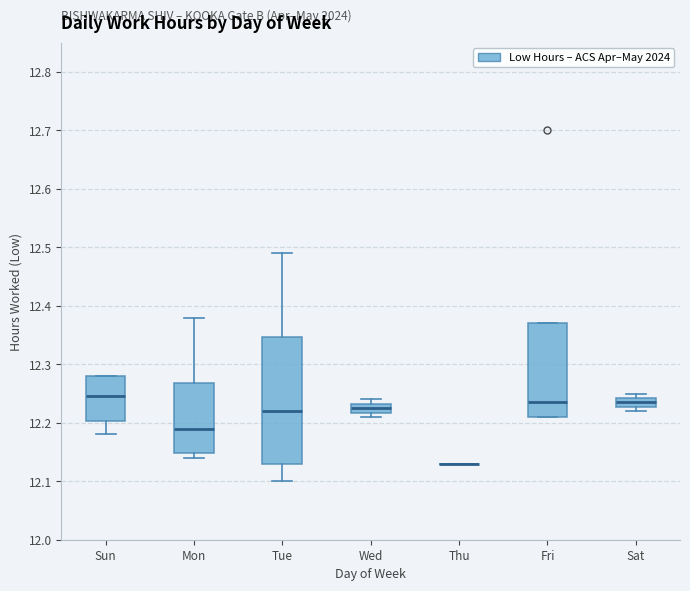

Where is the lower edge of the box for Wed on the y-axis? The values are not printed on the chart, so give them approximately, as read against the axis.

12.22